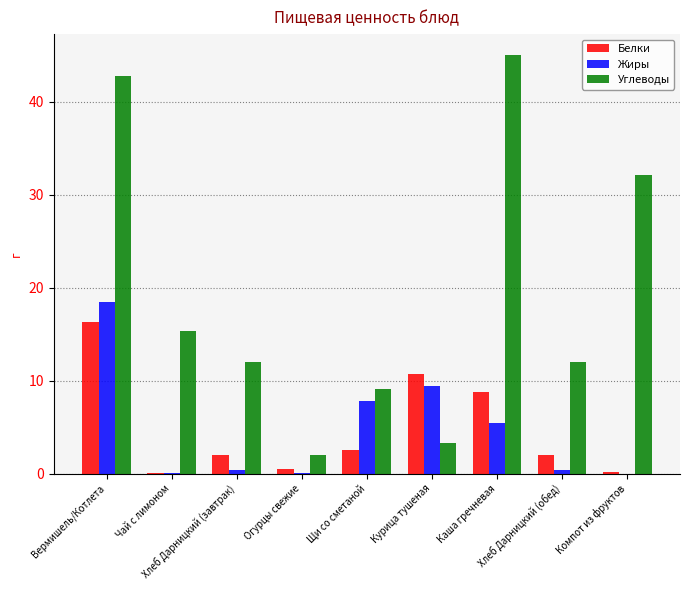

What is the greatest value displayed?

45.0